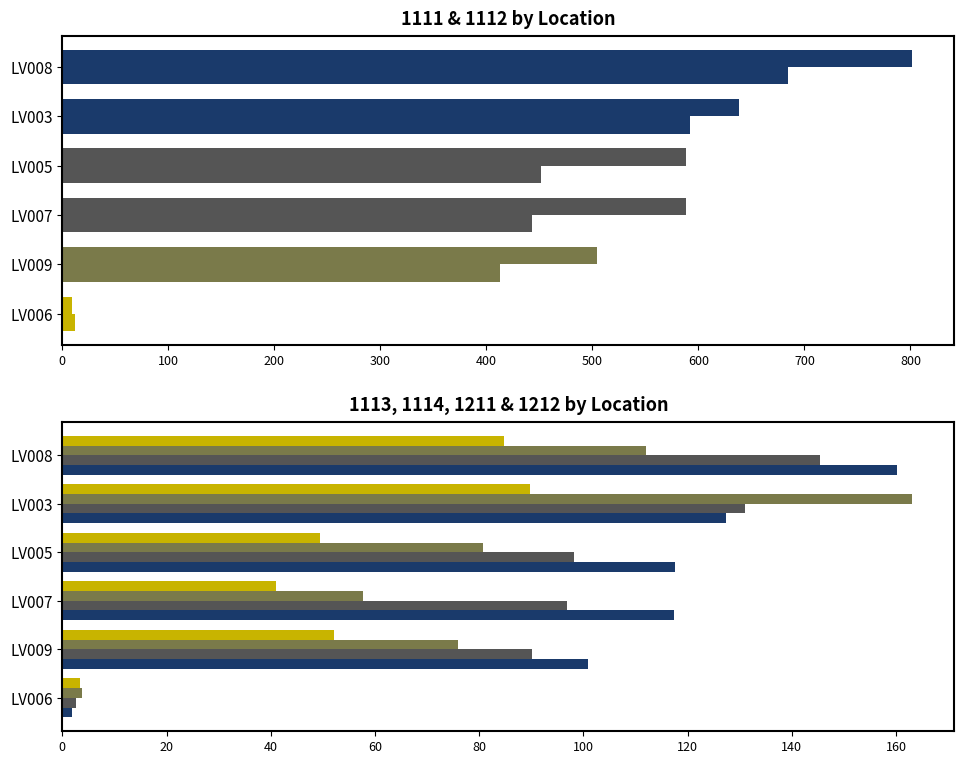

How many data points in 1211 are above 80?

3